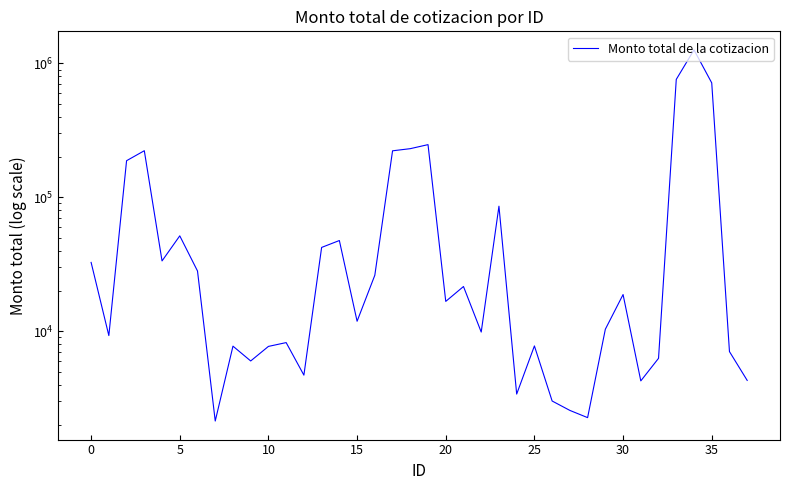

True or false: the data shows 30054.5 at 20.

False